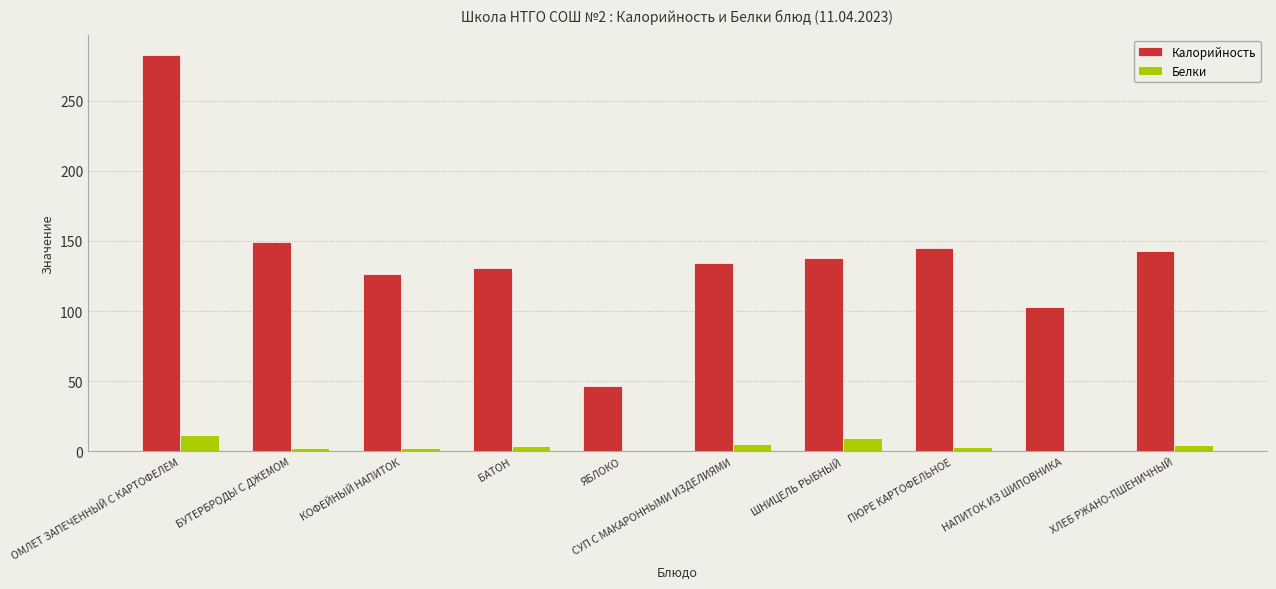

What is the spread (max minus min) of values at ЯБЛОКО?

46.6